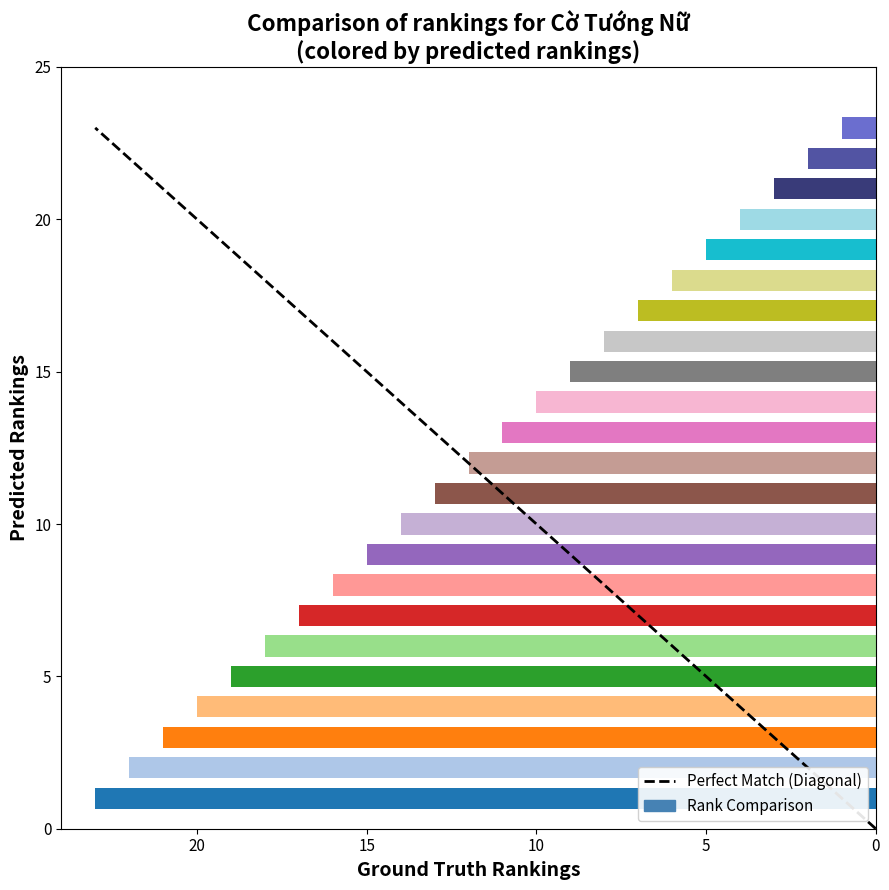

True or false: the data shows 39 at 5.

False